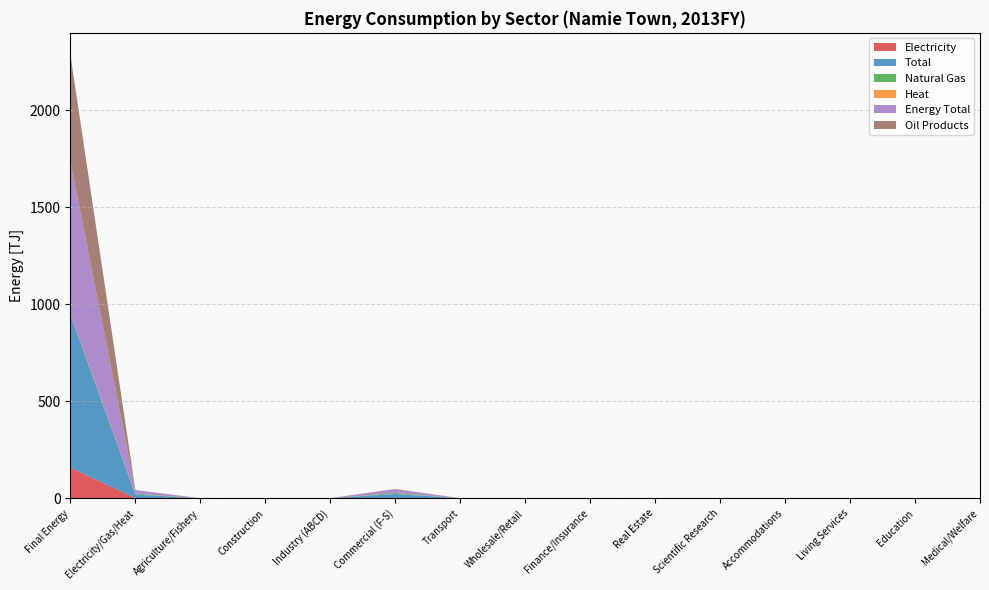

Reading left to right, list all the values displayed in this chart.

Electricity: Final Energy=159.5	Electricity/Gas/Heat=1.2	Agriculture/Fishery=0.1	Construction=0.3	Industry (ABCD)=0.1	Commercial (F-S)=2.4	Transport=0.1	Wholesale/Retail=0.1	Finance/Insurance=0.0	Real Estate=0.0	Scientific Research=0.0	Accommodations=0.0	Living Services=0.0	Education=0.0	Medical/Welfare=0.0
Total: Final Energy=786.7	Electricity/Gas/Heat=18.2	Agriculture/Fishery=0.2	Construction=0.3	Industry (ABCD)=0.4	Commercial (F-S)=20.1	Transport=0.2	Wholesale/Retail=0.1	Finance/Insurance=0.0	Real Estate=0.0	Scientific Research=0.0	Accommodations=0.0	Living Services=0.0	Education=0.0	Medical/Welfare=0.0
Natural Gas: Final Energy=5.0	Electricity/Gas/Heat=5.0	Agriculture/Fishery=0.0	Construction=0.0	Industry (ABCD)=0.0	Commercial (F-S)=5.0	Transport=0.0	Wholesale/Retail=0.0	Finance/Insurance=0.0	Real Estate=0.0	Scientific Research=0.0	Accommodations=0.0	Living Services=0.0	Education=0.0	Medical/Welfare=0.0
Heat: Final Energy=0.1	Electricity/Gas/Heat=0.0	Agriculture/Fishery=0.0	Construction=0.0	Industry (ABCD)=0.0	Commercial (F-S)=0.0	Transport=0.0	Wholesale/Retail=0.0	Finance/Insurance=0.0	Real Estate=0.0	Scientific Research=0.0	Accommodations=0.0	Living Services=0.0	Education=0.0	Medical/Welfare=0.0
Energy Total: Final Energy=786.4	Electricity/Gas/Heat=18.1	Agriculture/Fishery=0.2	Construction=0.2	Industry (ABCD)=0.4	Commercial (F-S)=20.0	Transport=0.2	Wholesale/Retail=0.1	Finance/Insurance=0.0	Real Estate=0.0	Scientific Research=0.0	Accommodations=0.0	Living Services=0.0	Education=0.0	Medical/Welfare=0.0
Oil Products: Final Energy=547.6	Electricity/Gas/Heat=0.5	Agriculture/Fishery=0.1	Construction=0.3	Industry (ABCD)=0.3	Commercial (F-S)=1.1	Transport=0.3	Wholesale/Retail=0.1	Finance/Insurance=0.0	Real Estate=0.0	Scientific Research=0.0	Accommodations=0.0	Living Services=0.0	Education=0.0	Medical/Welfare=0.0